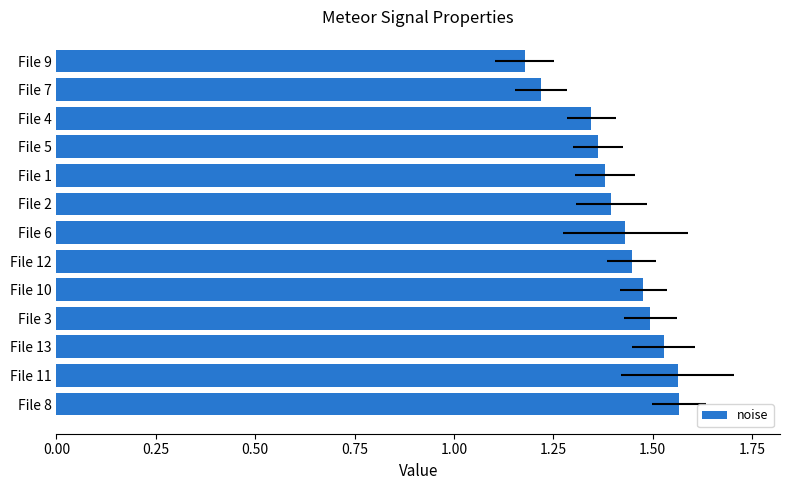

Count the number of data series in this chart.

1